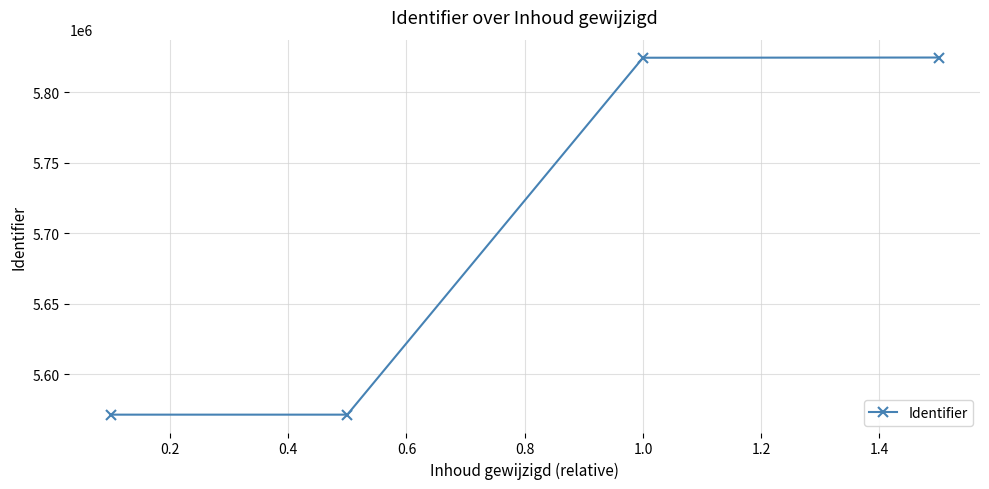

What is the value of the 4th point from the left?

5824779